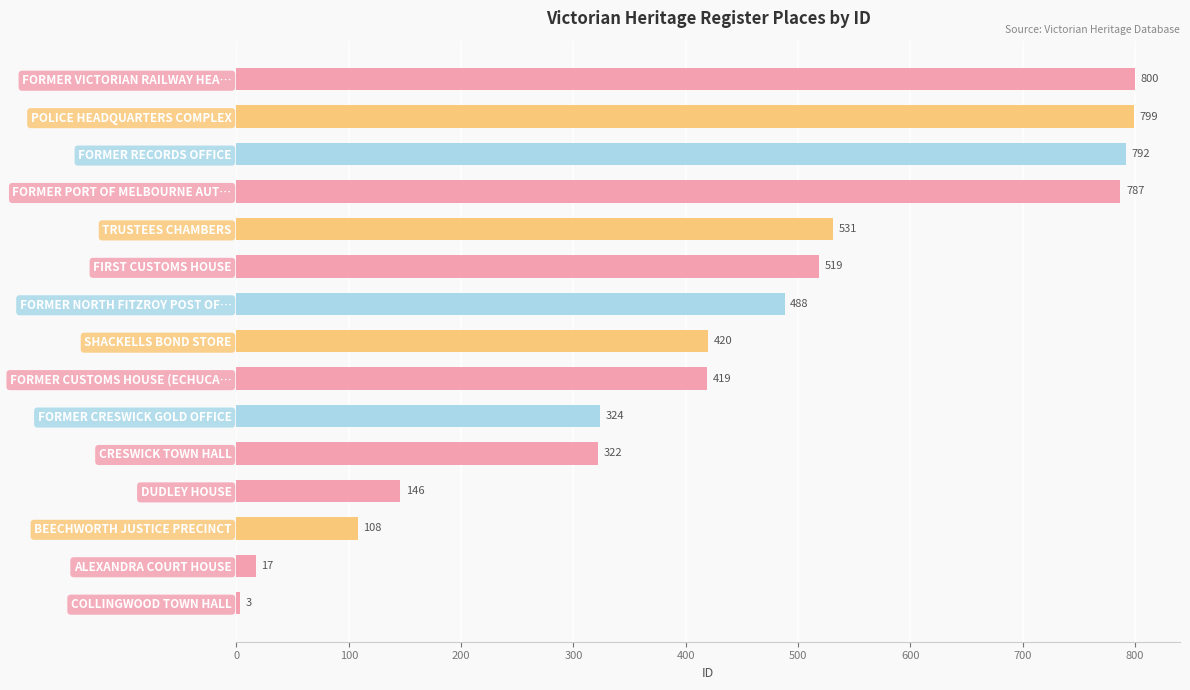

List the labels in order of value, largest first.

FORMER VICTORIAN RAILWAY HEA…, POLICE HEADQUARTERS COMPLEX, FORMER RECORDS OFFICE, FORMER PORT OF MELBOURNE AUT…, TRUSTEES CHAMBERS, FIRST CUSTOMS HOUSE, FORMER NORTH FITZROY POST OF…, SHACKELLS BOND STORE, FORMER CUSTOMS HOUSE (ECHUCA…, FORMER CRESWICK GOLD OFFICE, CRESWICK TOWN HALL, DUDLEY HOUSE, BEECHWORTH JUSTICE PRECINCT, ALEXANDRA COURT HOUSE, COLLINGWOOD TOWN HALL